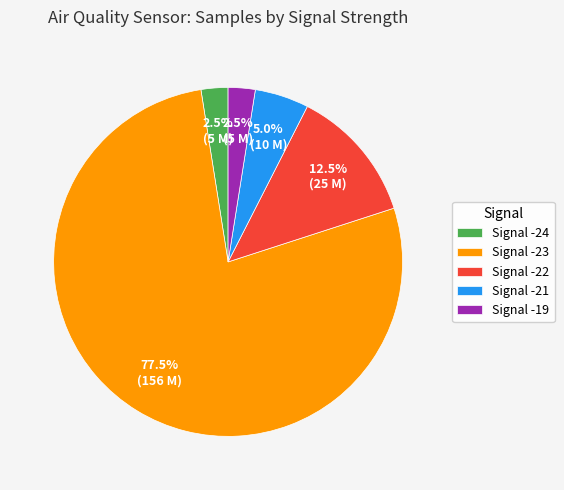

Do Signal -21 and Signal -19 together represent more than half of the pie?

No